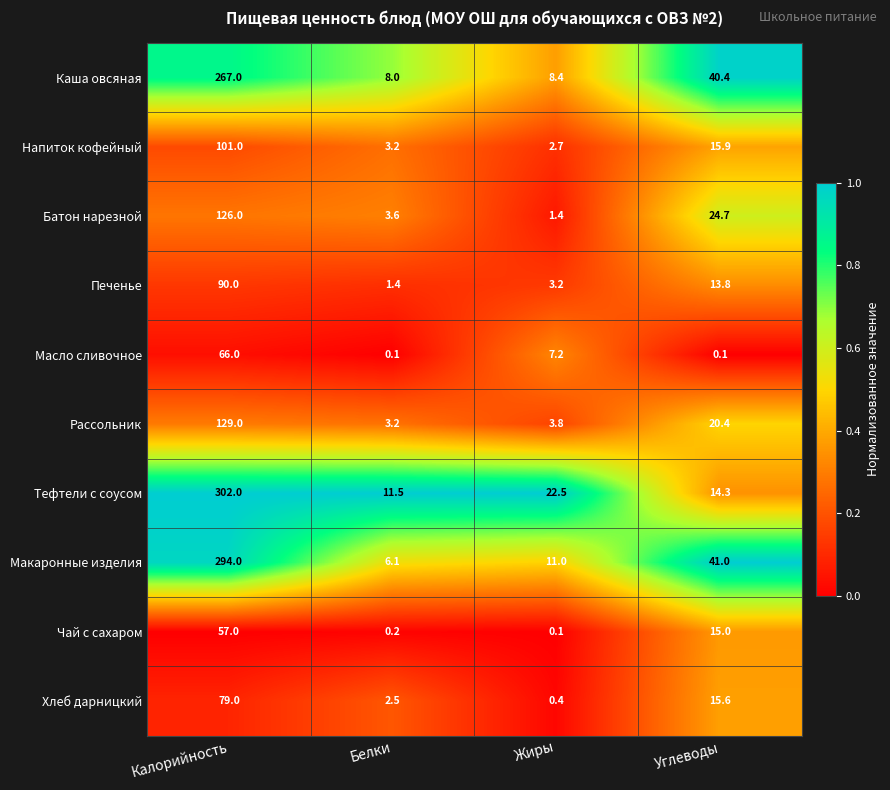

The Каша овсяная series shows 26.3 at Углеводы. True or false?

False